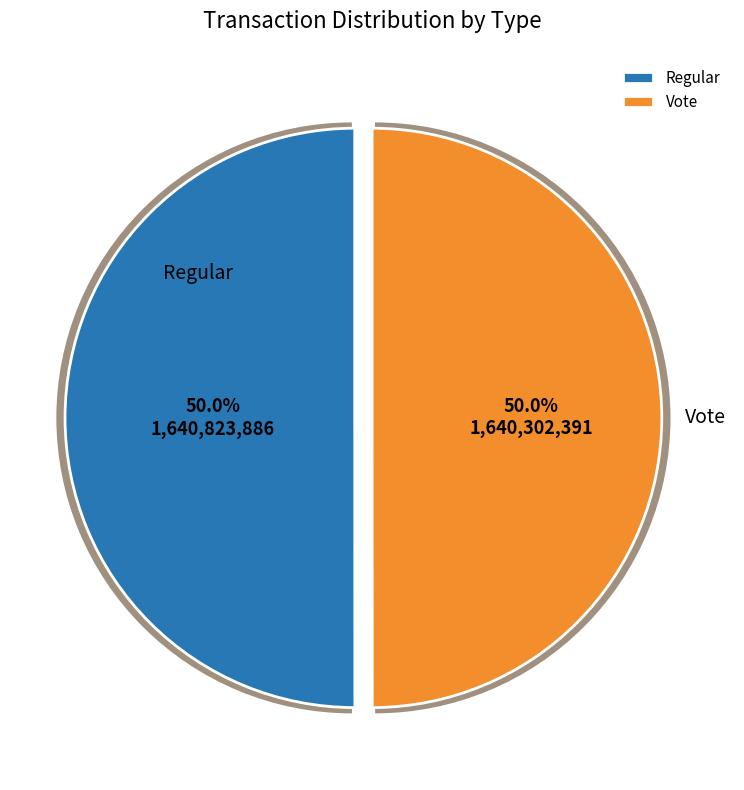

Count the number of slices in the pie.

2